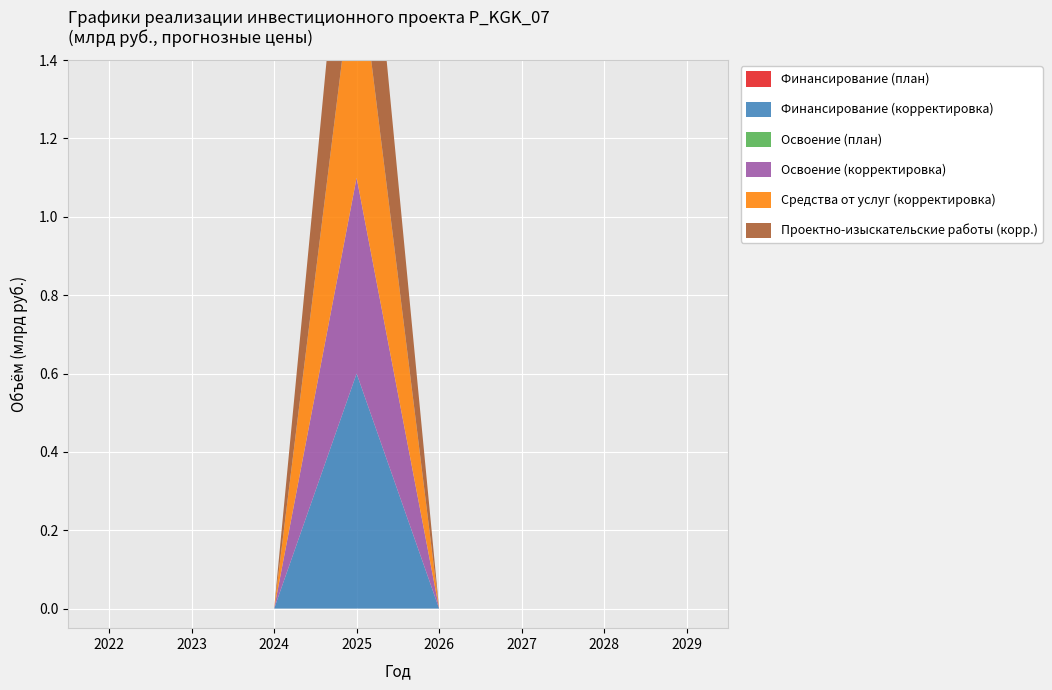

Reading left to right, what are all the values shown in this chart?

Финансирование (план): 2022=0.0	2023=0.0	2024=0.0	2025=0.0	2026=0.0	2027=0.0	2028=0.0	2029=0.0
Финансирование (корректировка): 2022=0.0	2023=0.0	2024=0.0	2025=0.6	2026=0.0	2027=0.0	2028=0.0	2029=0.0
Освоение (план): 2022=0.0	2023=0.0	2024=0.0	2025=0.0	2026=0.0	2027=0.0	2028=0.0	2029=0.0
Освоение (корректировка): 2022=0.0	2023=0.0	2024=0.0	2025=0.5	2026=0.0	2027=0.0	2028=0.0	2029=0.0
Средства от услуг (корректировка): 2022=0.0	2023=0.0	2024=0.0	2025=0.6	2026=0.0	2027=0.0	2028=0.0	2029=0.0
Проектно-изыскательские работы (корр.): 2022=0.0	2023=0.0	2024=0.0	2025=0.5	2026=0.0	2027=0.0	2028=0.0	2029=0.0